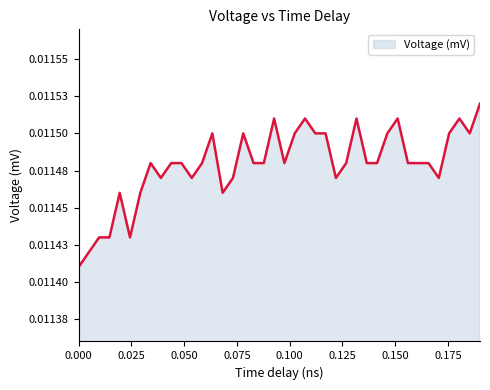

Does the chart have visible grid lines?

No